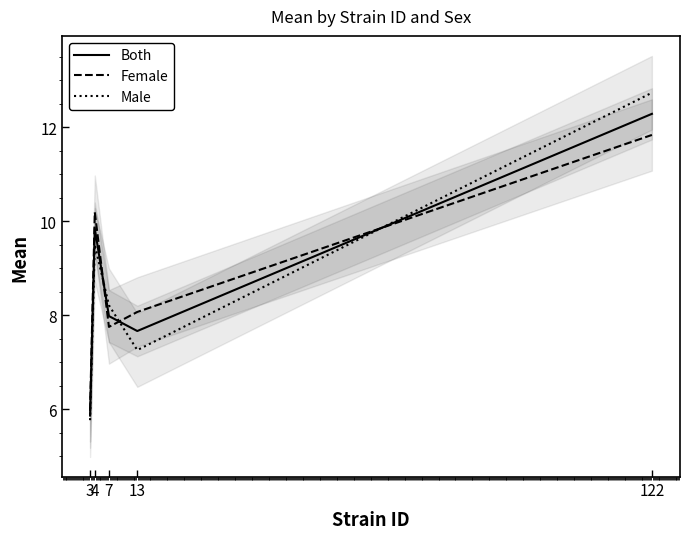

Is the value of Male at 4 greater than the value of Female at 4?

No